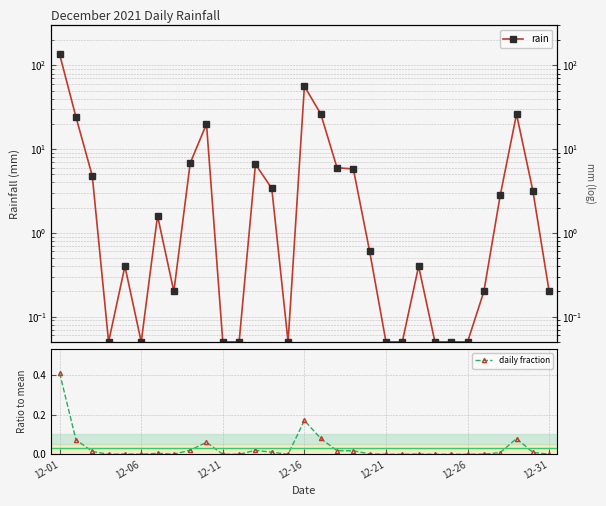

The value of daily fraction at 18 is 0.0. True or false?

False